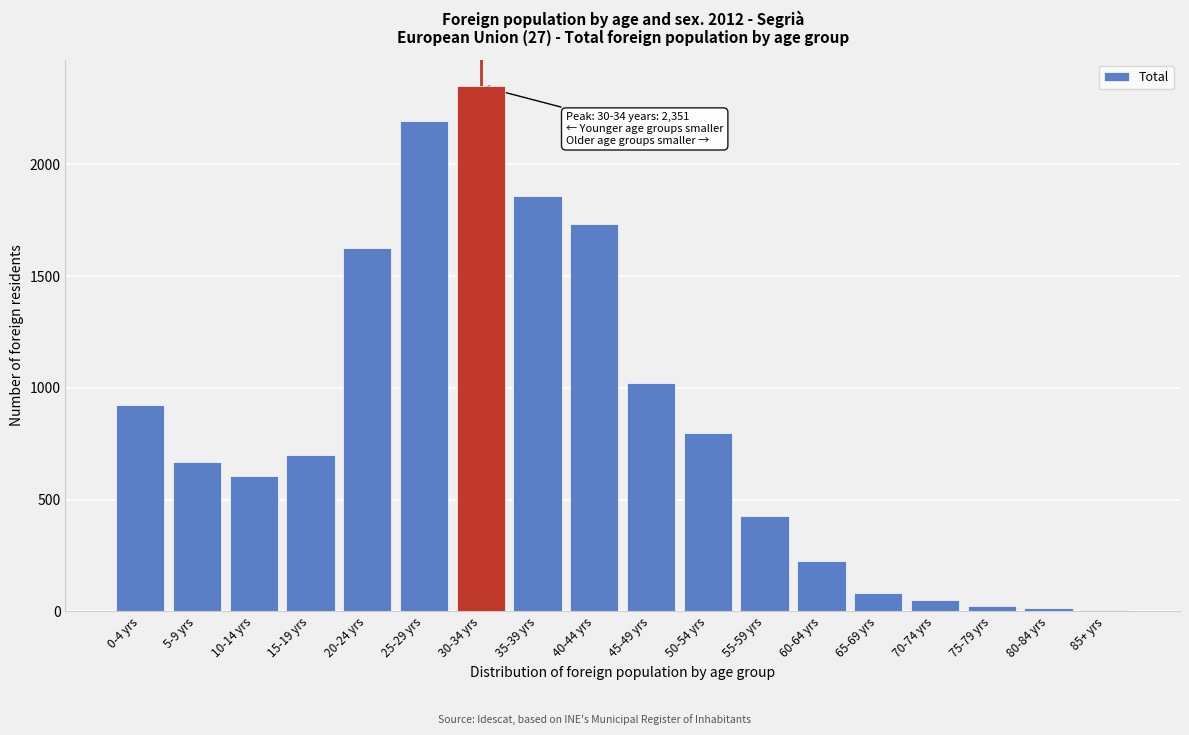

At which label is the value closest to 1179?

45-49 yrs